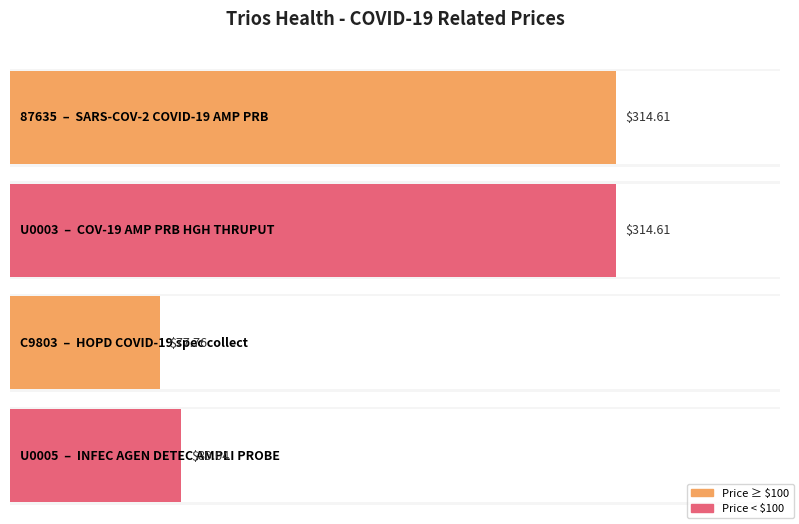

How many data points are less than 314?

2